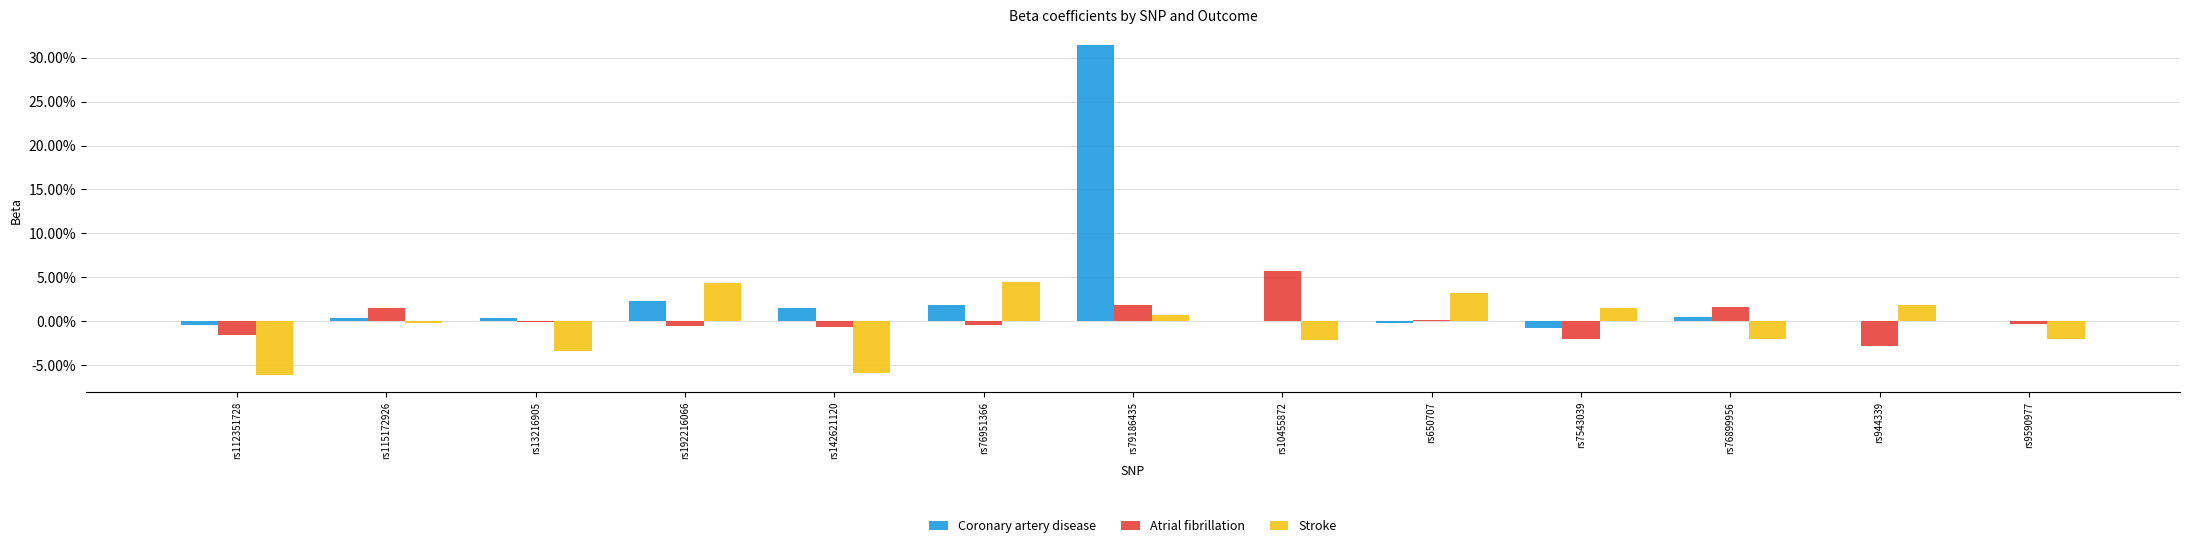

What is the label of the 11th bar from the right?

rs13216905